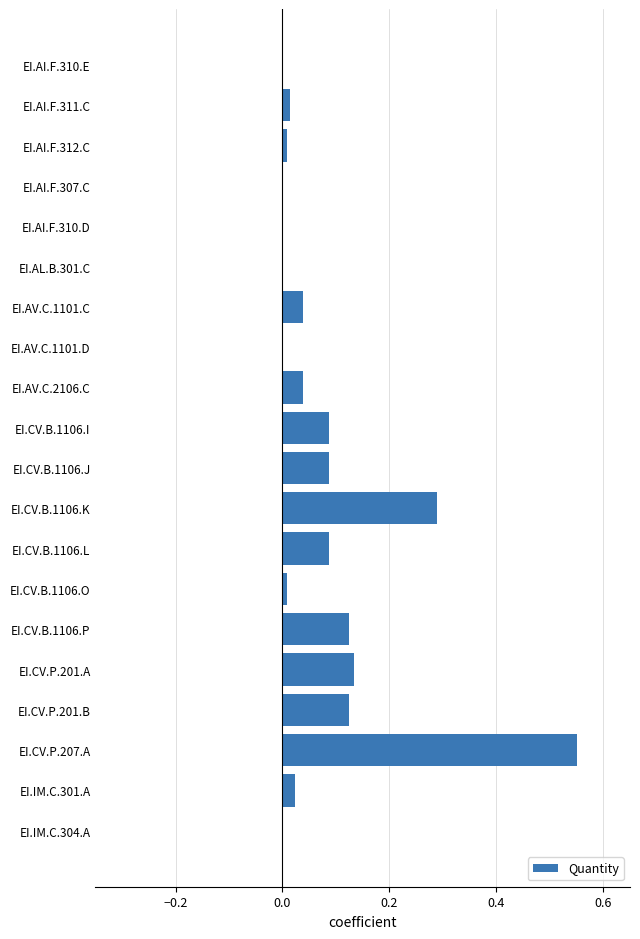

Count the number of data series in this chart.

1